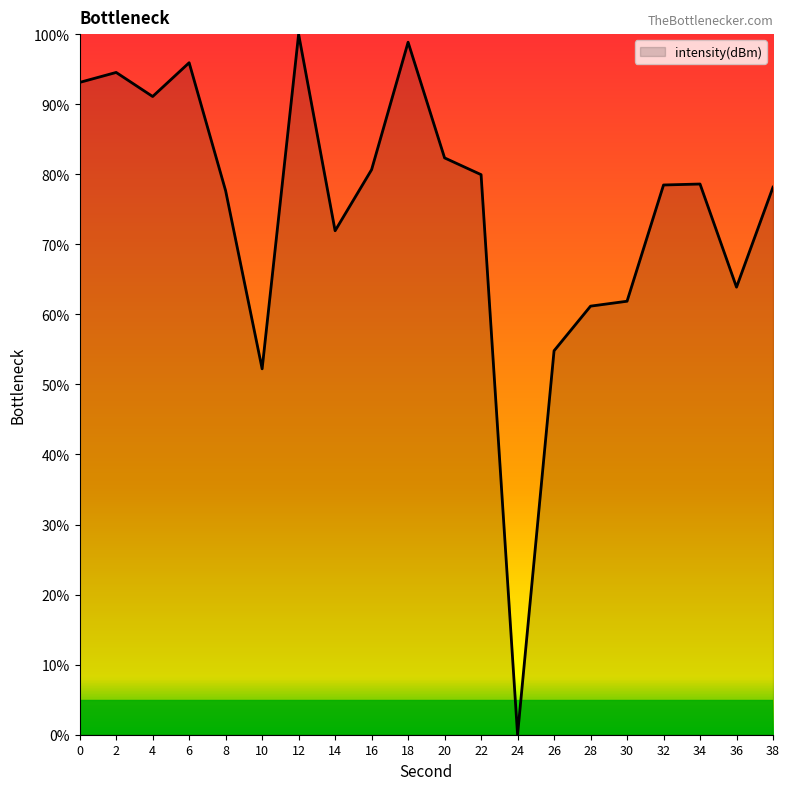

What is the difference between the values at 26 and 24?

54.8